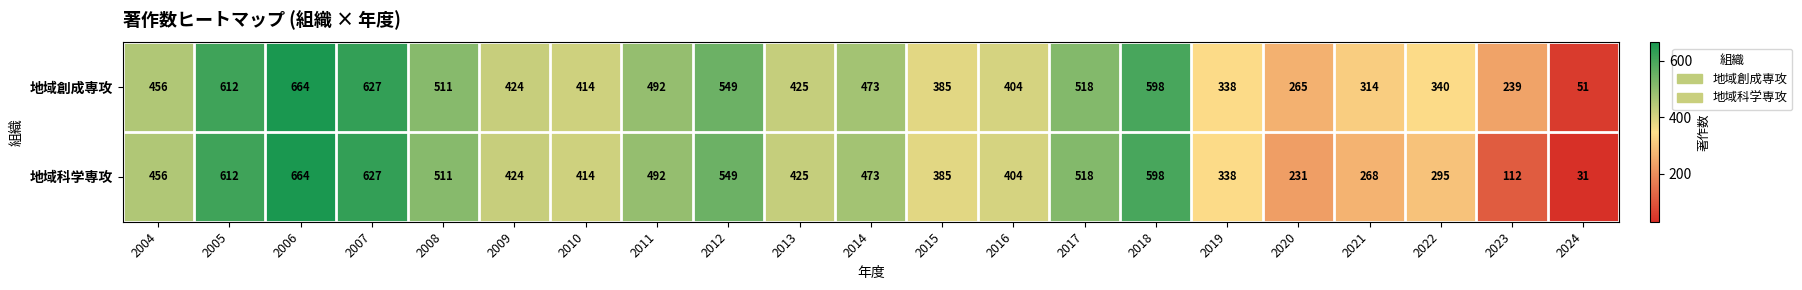

The value of 地域科学専攻 at 2008 is 669. True or false?

False